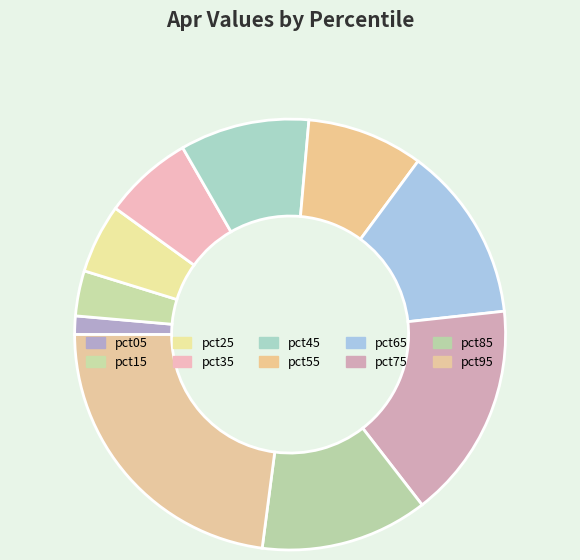

To the nearest percent, what is the average slice percentage?

10%